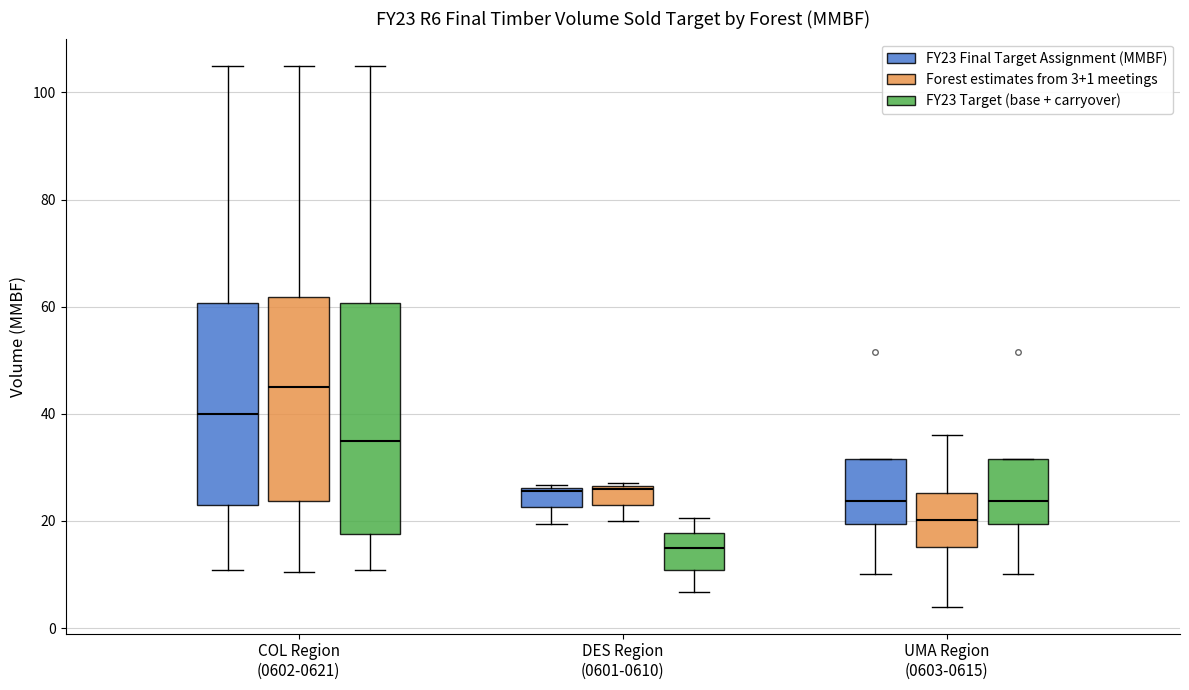

Where does the median line of the box for DES Region (0601-0610) (FY23 Target (base + carryover)) sit on the y-axis? The values are not printed on the chart, so give them approximately, as read against the axis.

16